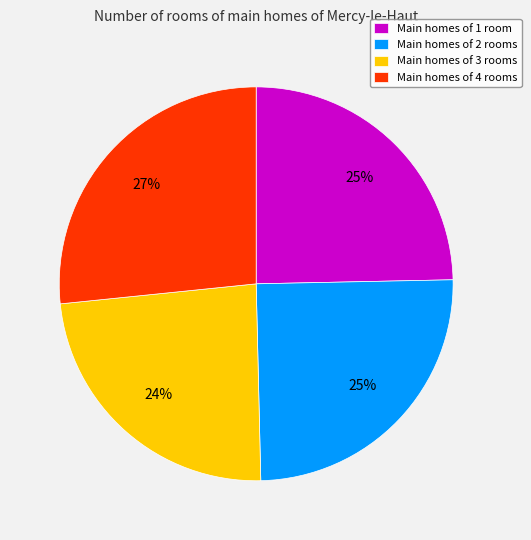

Count the number of slices in the pie.

4